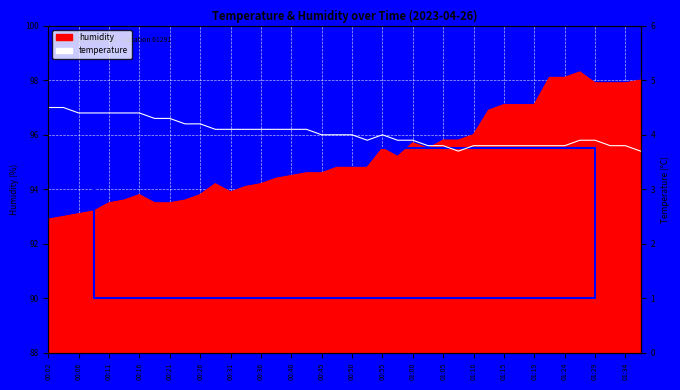

What is the value of the 40th point from the left?

3.7